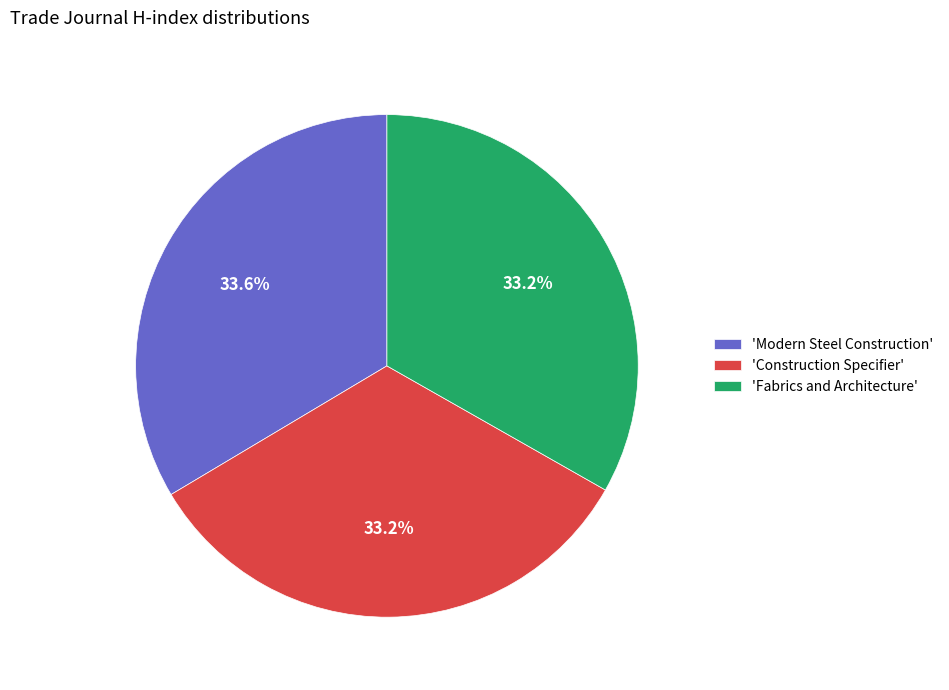

Does 'Construction Specifier' account for over 50% of the chart?

No